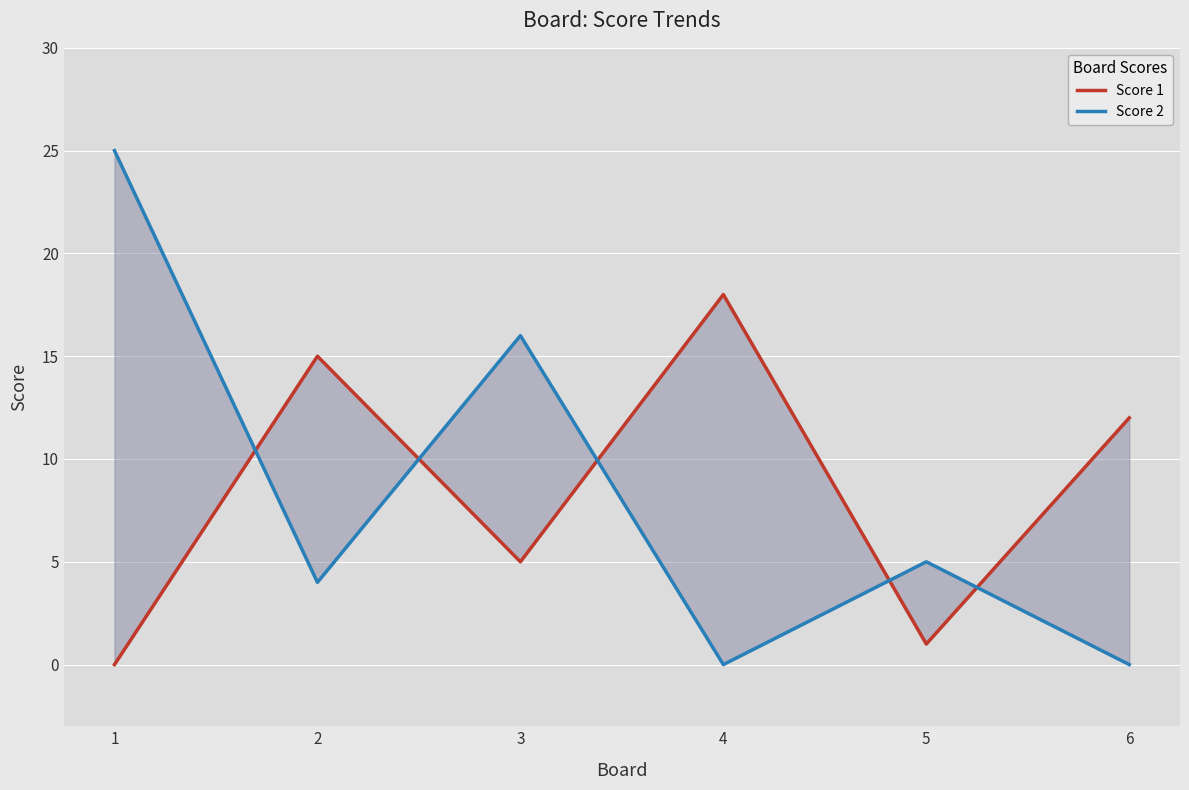

How many times do Score 2 and Score 1 cross each other?

5